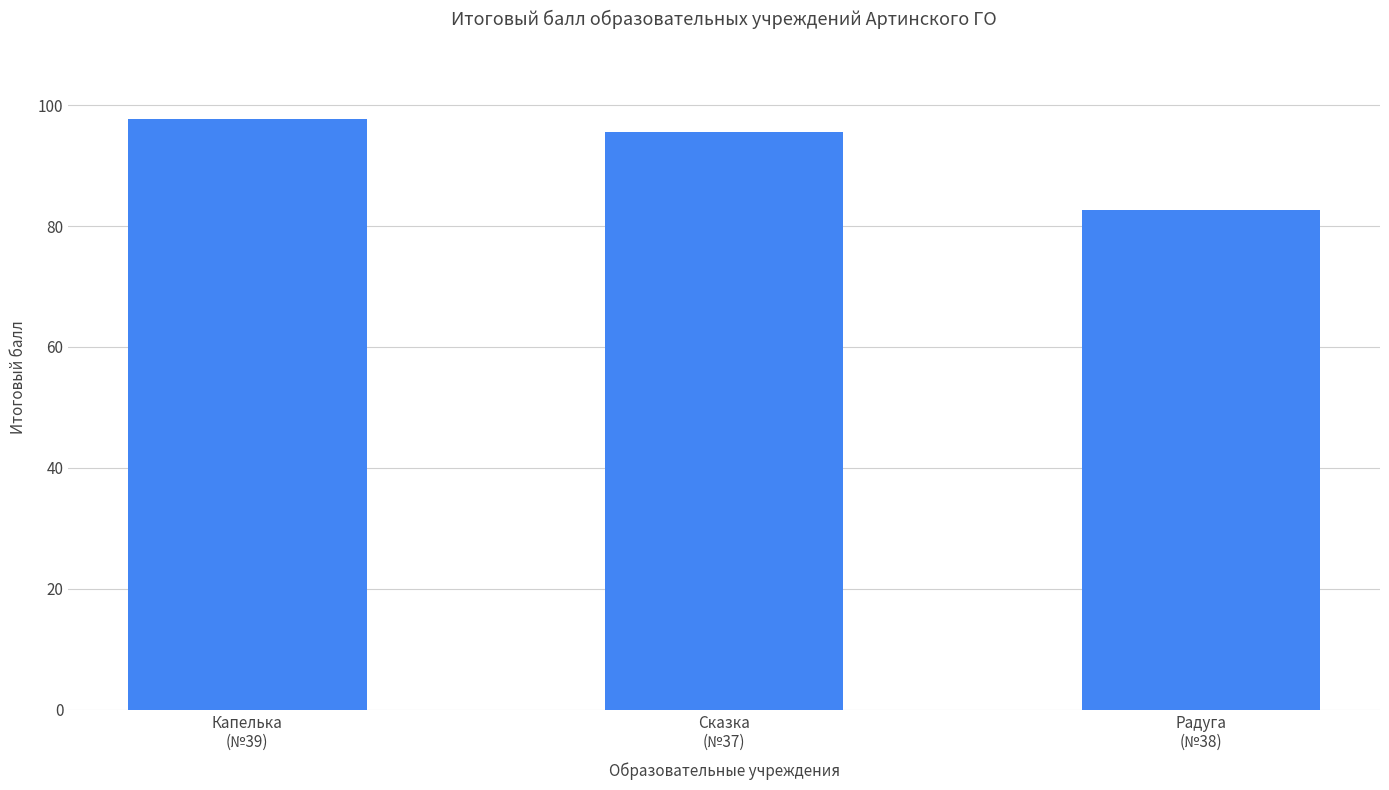

The value at Капелька
(№39) is 160.6. True or false?

False